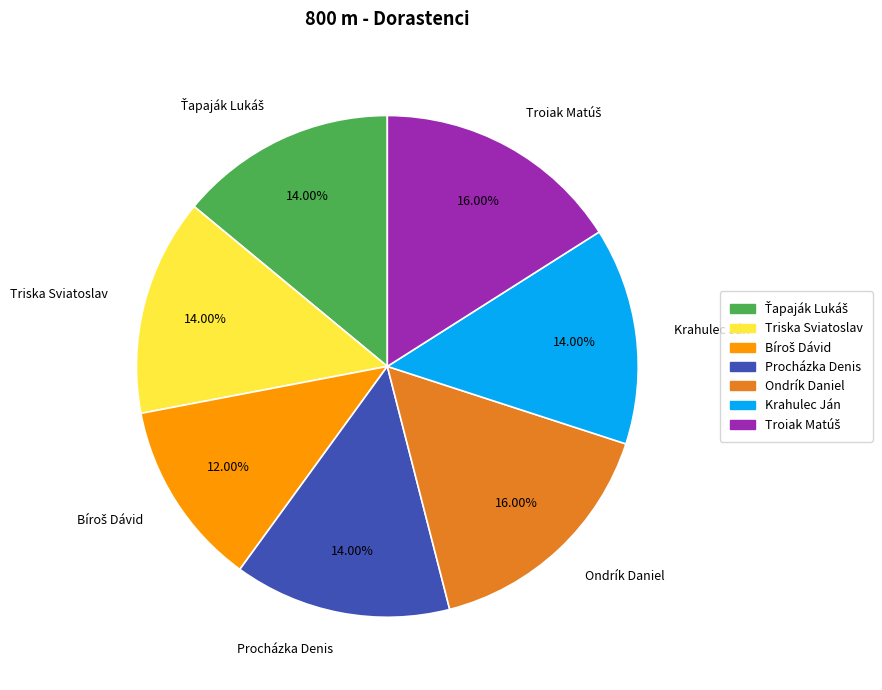

To the nearest percent, what is the difference between the largest and smallest slice percentages?

4%